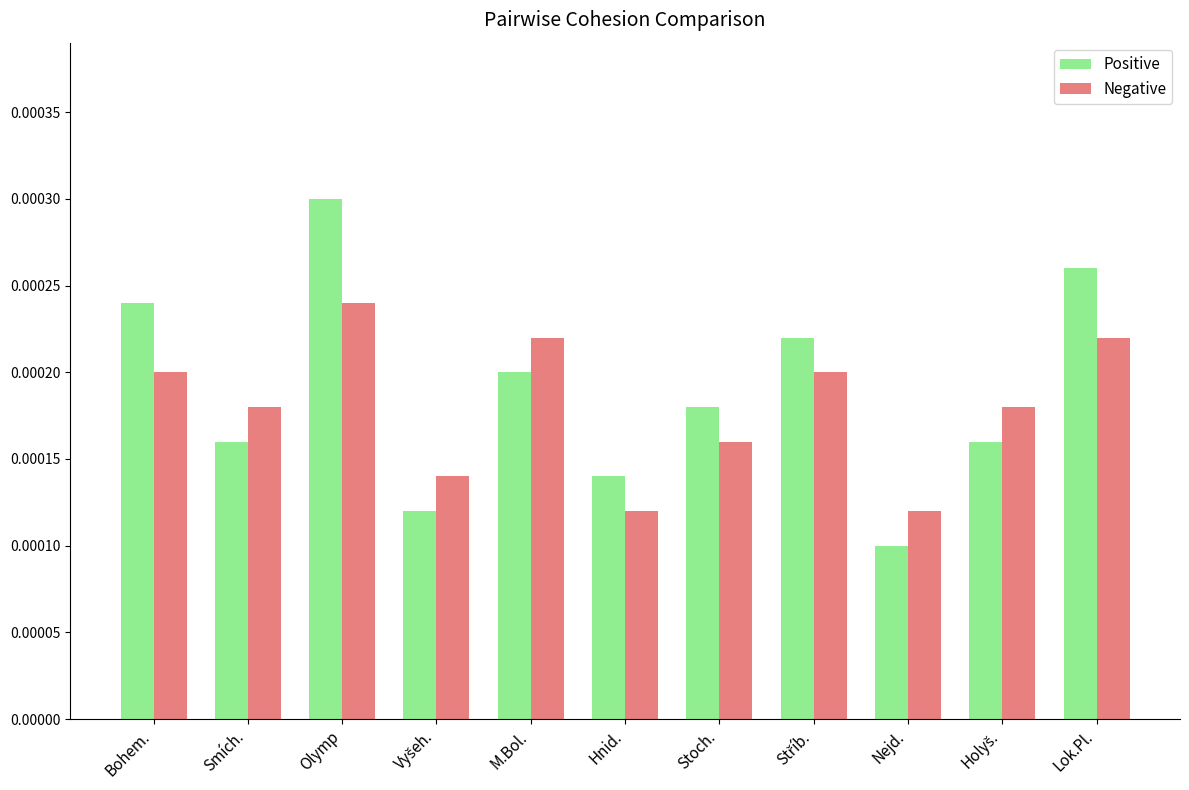

Count the Negative values in the range 0 to 1.

11